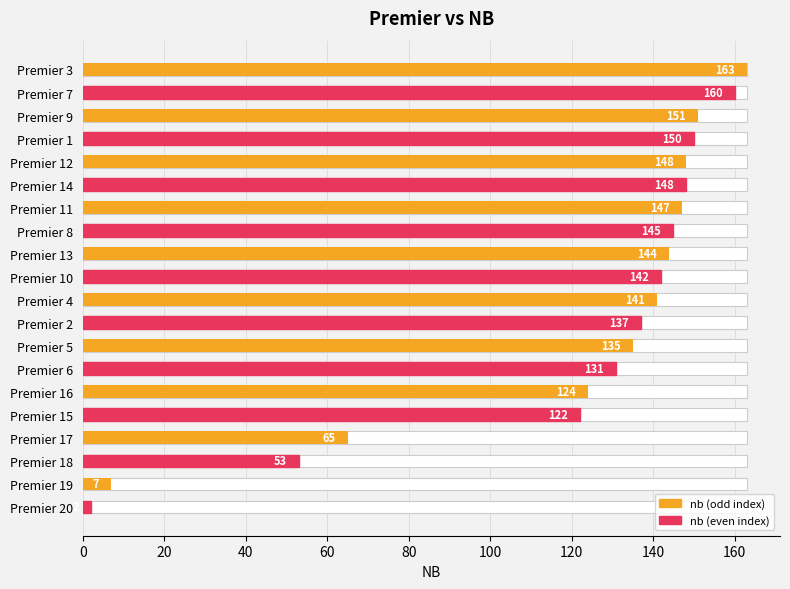

What is the difference between the values at Premier 11 and Premier 8?

2